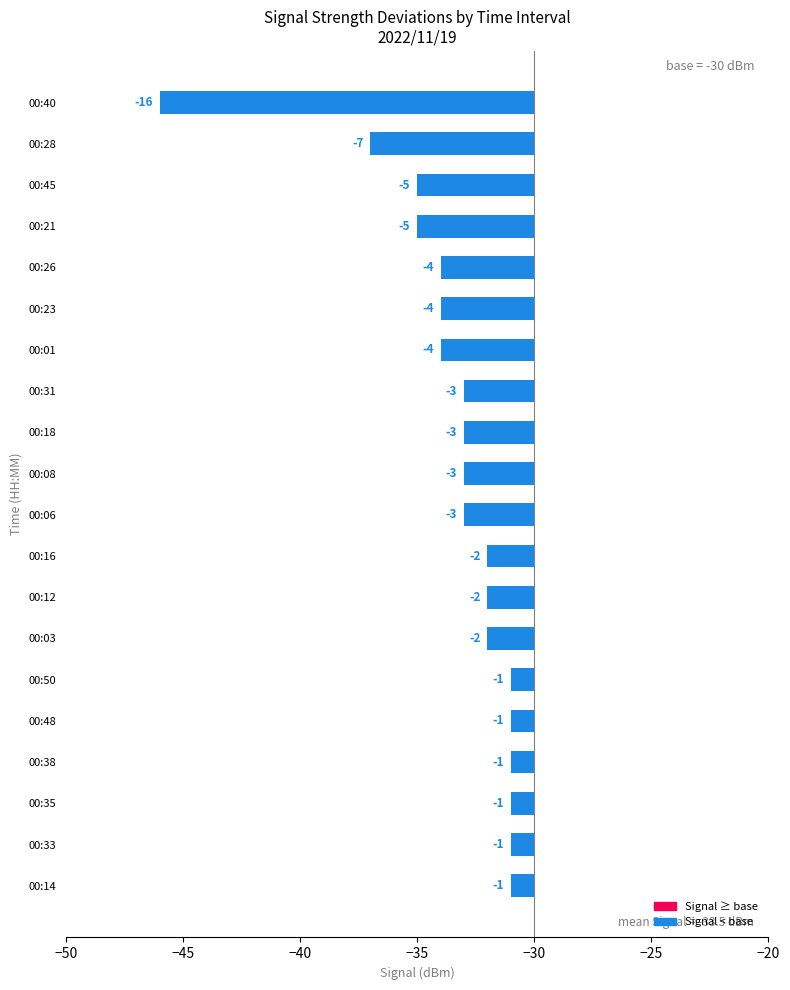

Between 00:31 and 00:14, which is larger?

00:14